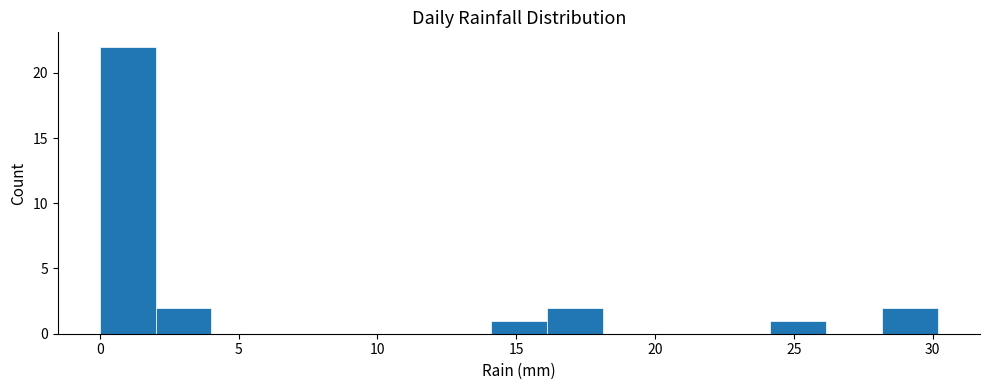

Reading left to right, list every bar in this chart as the range it spans on the x-axis followed by its height. Neither the bar edges nor the heights are printed on the chart, so give them approximately, as read against the axes.

0 to 2: 22
2 to 4: 2
4 to 6: 0
6 to 8: 0
8 to 10: 0
10 to 12: 0
12 to 14: 0
14 to 16: 1
16 to 18: 2
18 to 20: 0
20 to 22: 0
22 to 24: 0
24 to 26: 1
26 to 28: 0
28 to 30: 2